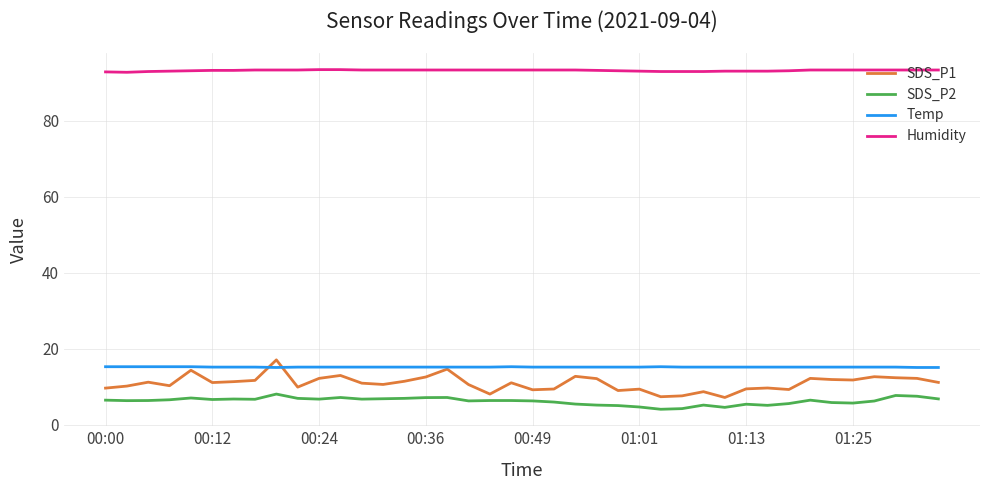

What is the maximum value shown in the chart?

93.5